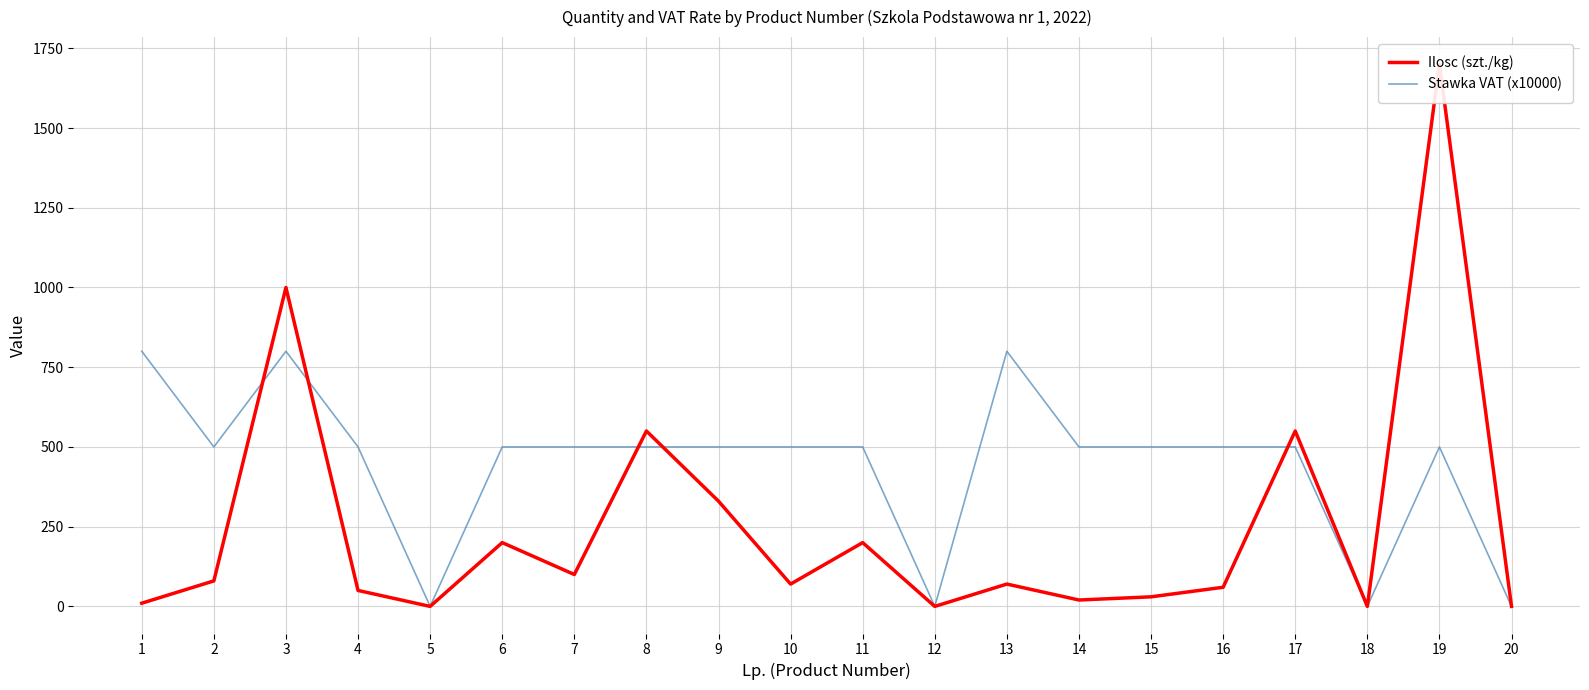

The value of Ilosc (szt./kg) at 11 is 297. True or false?

False